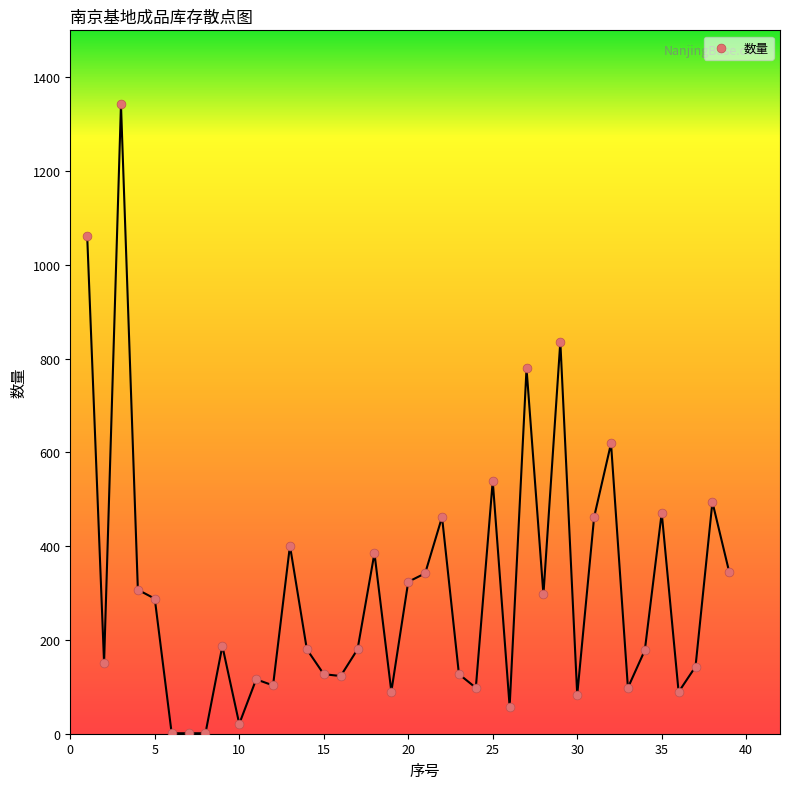

What is the range of Y values (max minus min)?

1341